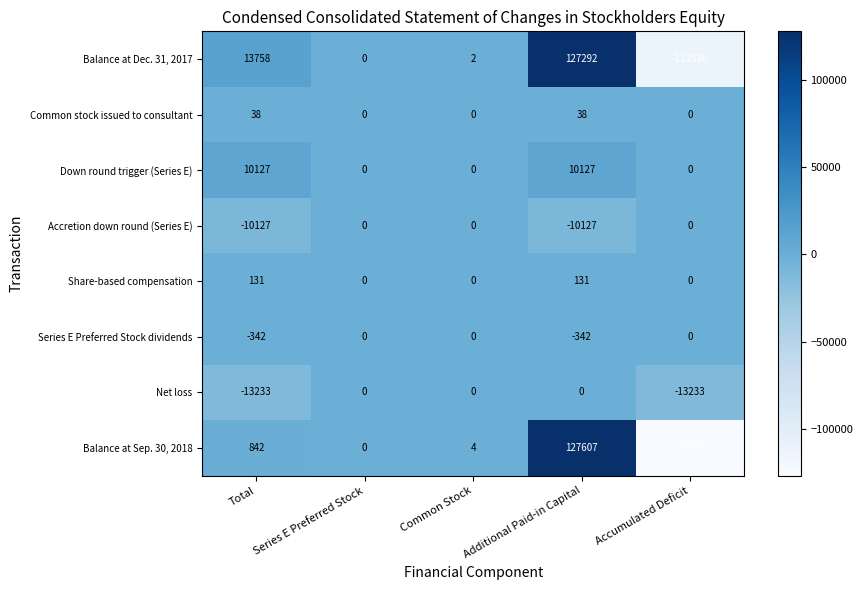

Count the Series E Preferred Stock dividends values in the range -342 to 0.

5